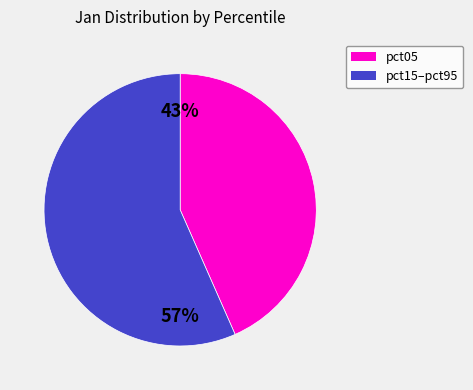

To the nearest percent, what is the average slice percentage?

50%